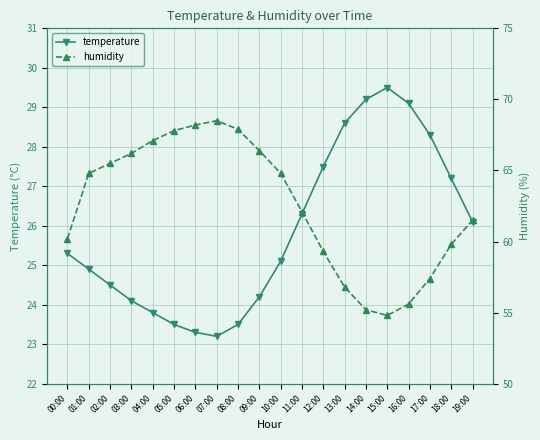

What is the spread (max minus min) of values at 10:00?

39.7